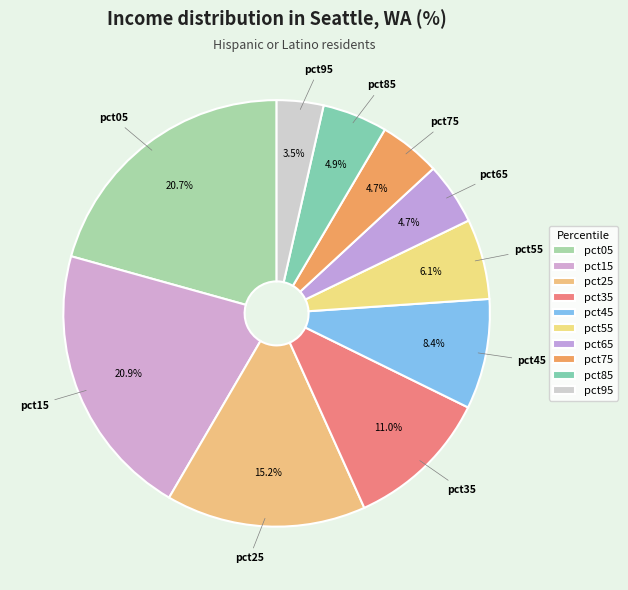

True or false: pct05 accounts for 14% of the total.

False